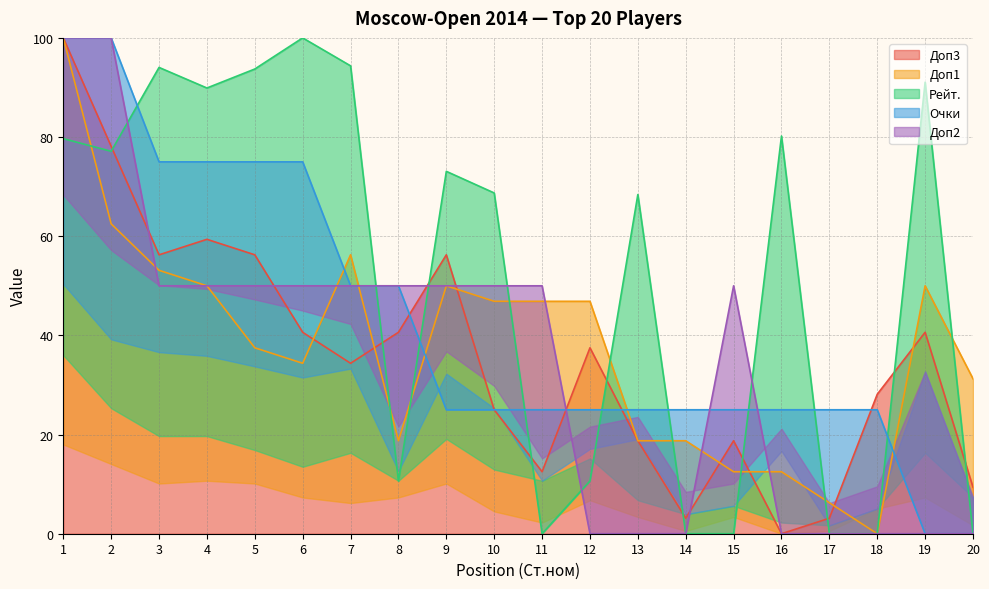

What are all the series names shown in the legend?

Доп3, Доп1, Рейт., Очки, Доп2